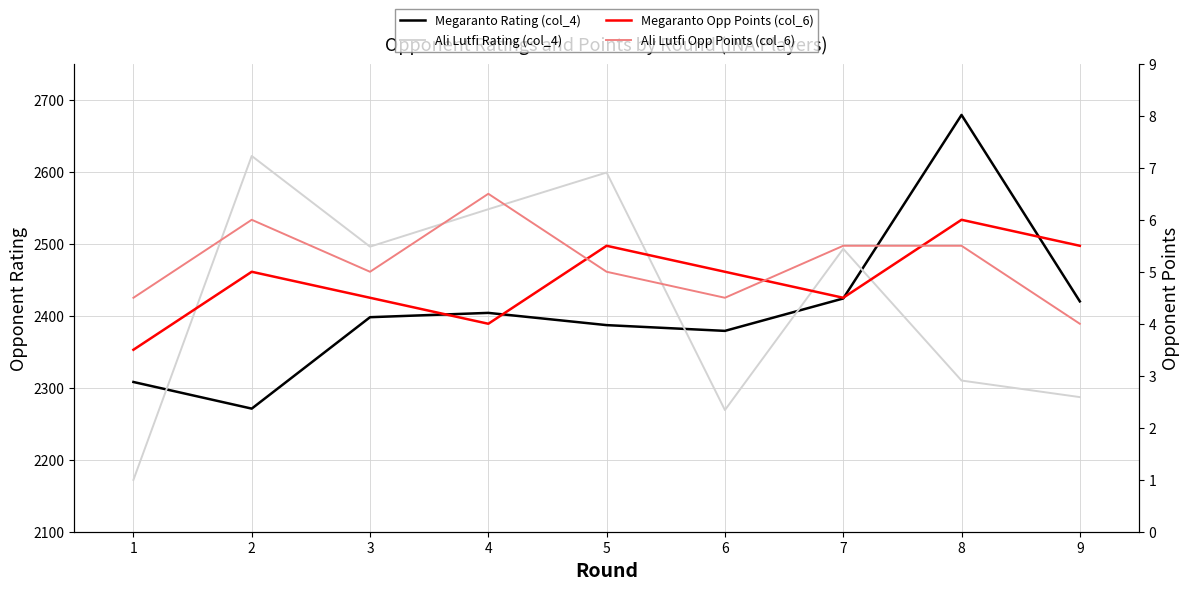

Where is the first local maximum for Megaranto Rating (col_4)?

4